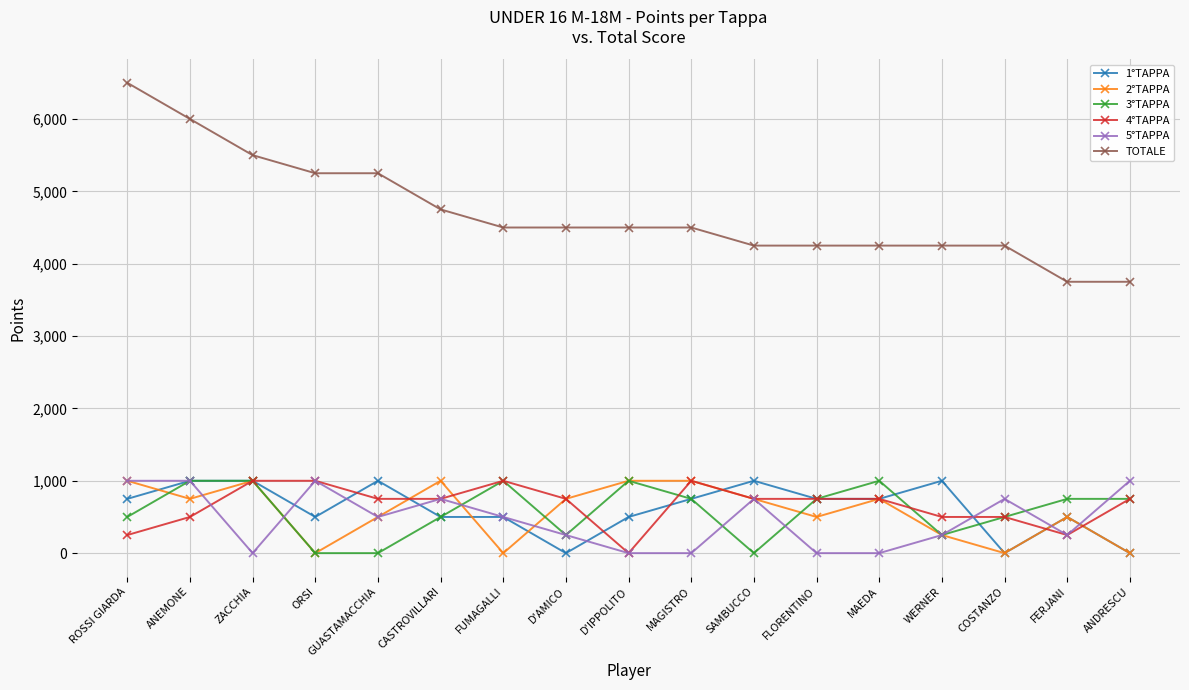

What is the value of the 5°TAPPA point at the 8th from the left?

250